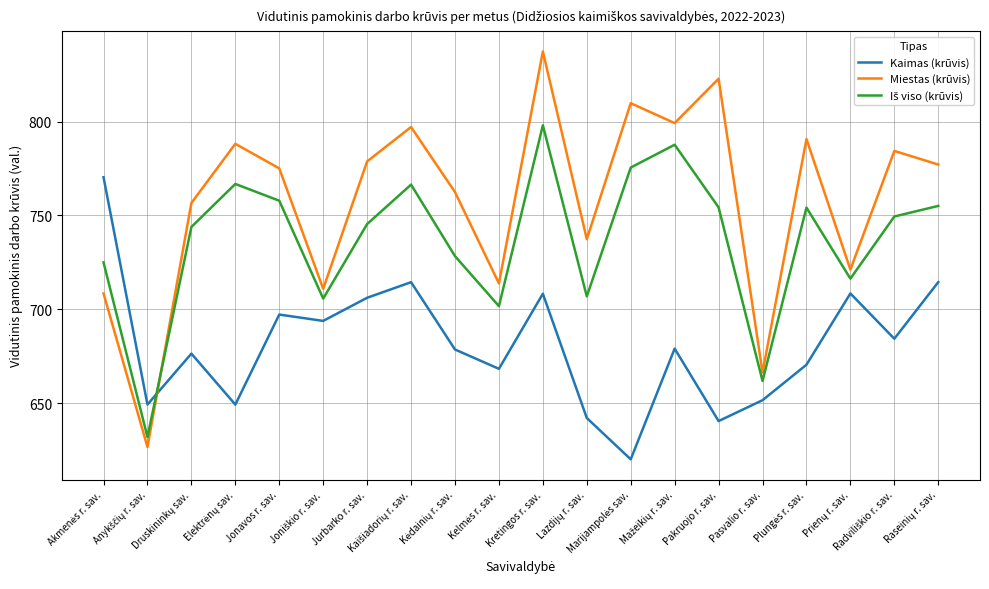

Which series ends up on top after the final intersection of Kaimas (krūvis) and Miestas (krūvis)?

Miestas (krūvis)